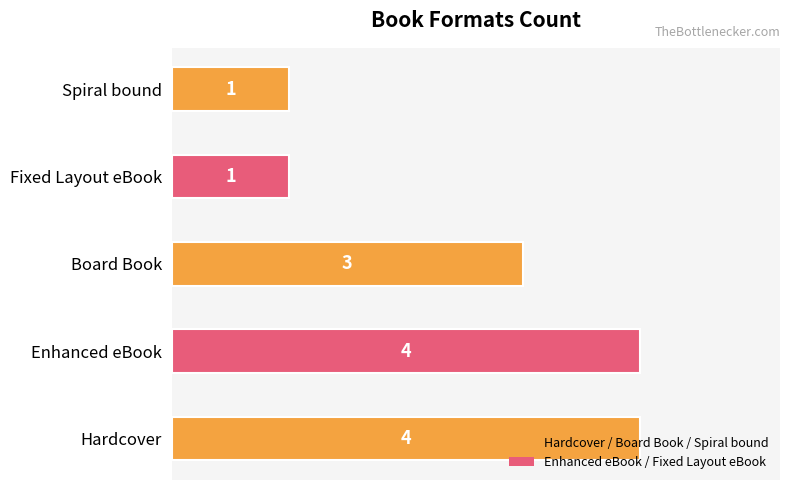

Is it true that the value at Hardcover is 3?

False